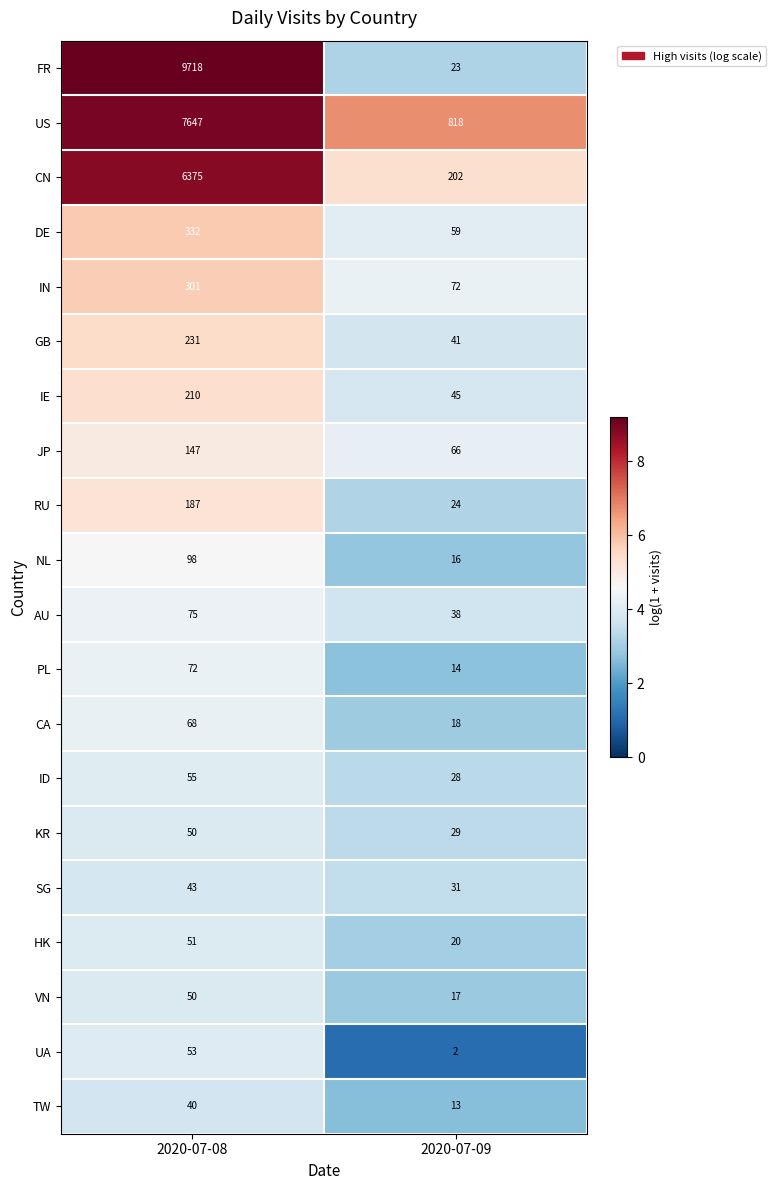

What is the difference between the AU values at 2020-07-09 and 2020-07-08?

37